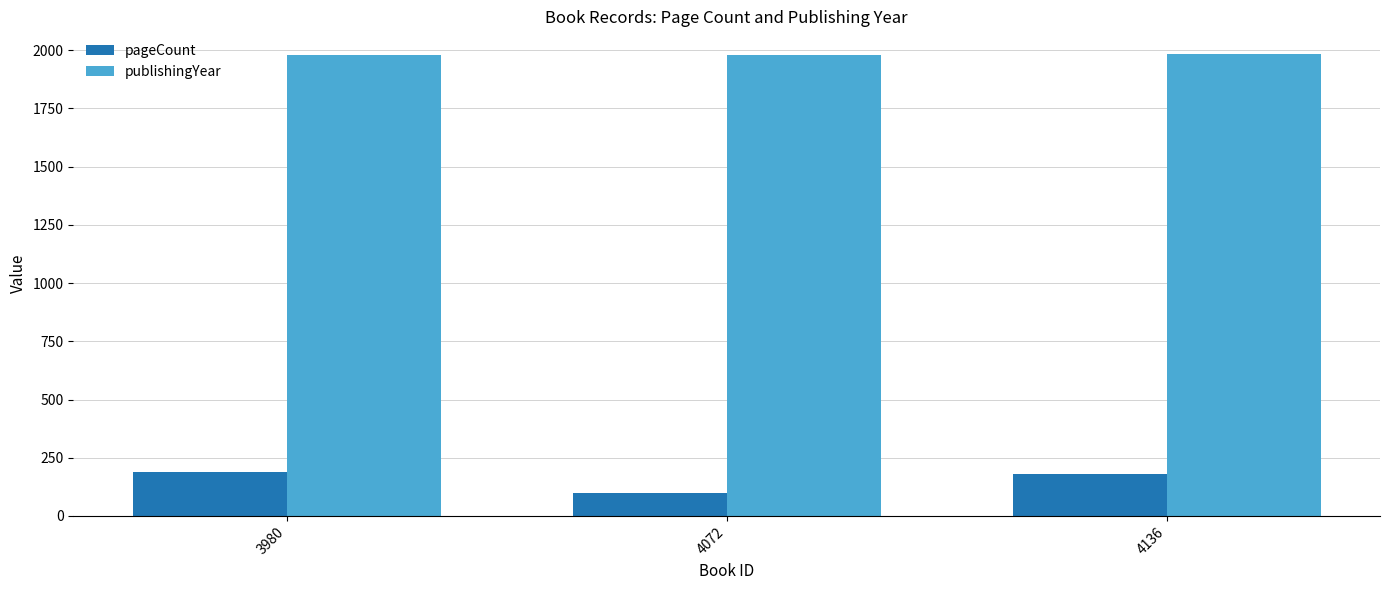

At how many categories does at least one series exceed 1494?

3